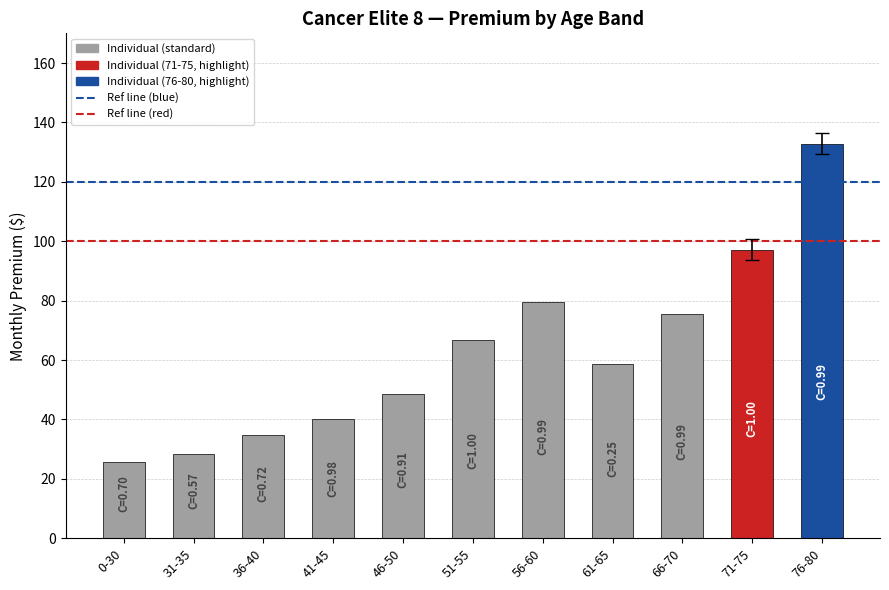

What is the sum of all values?

687.9